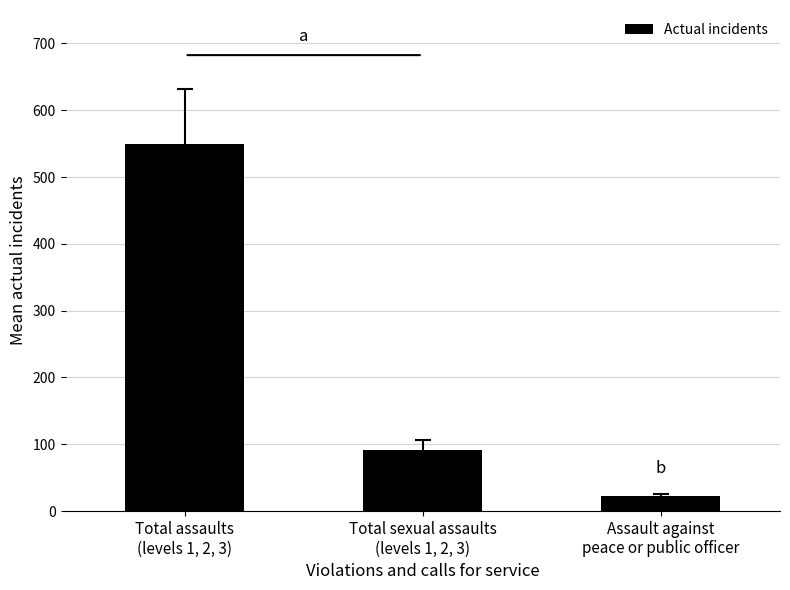

What is the difference between the maximum and minimum values?

526.4